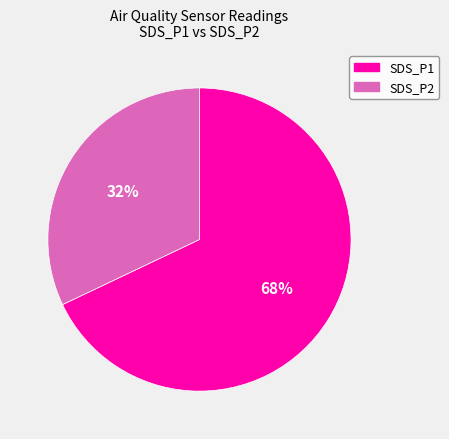

Is there any slice that represents more than half of the pie?

Yes